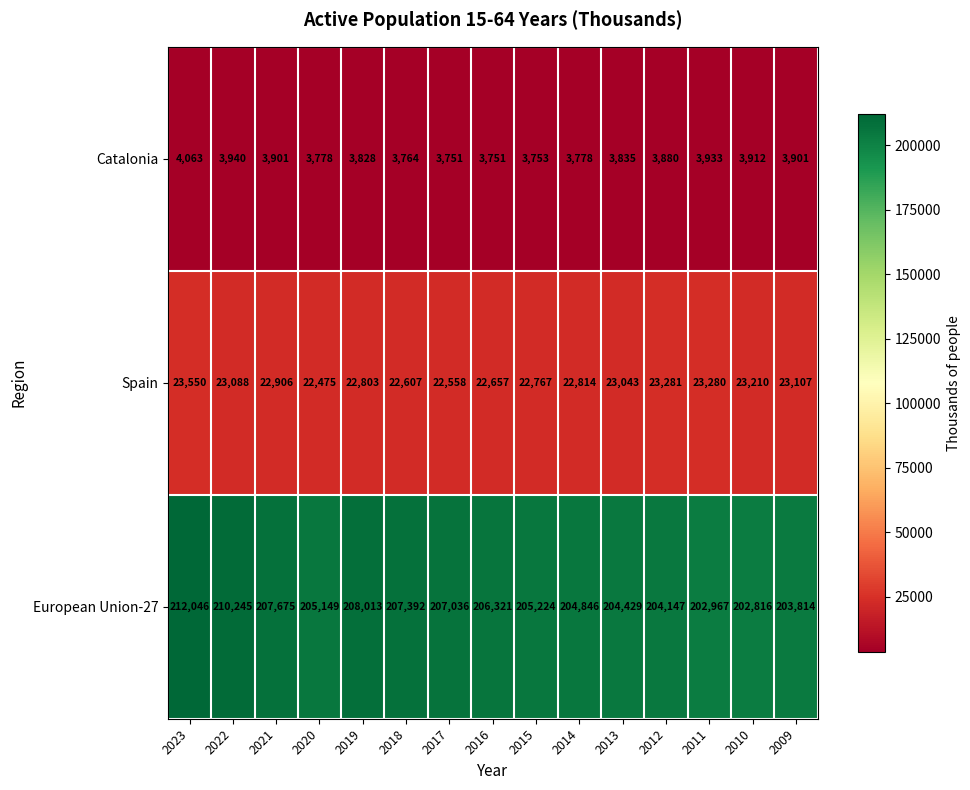

What is the difference between the maximum and minimum values in the Catalonia series?

312